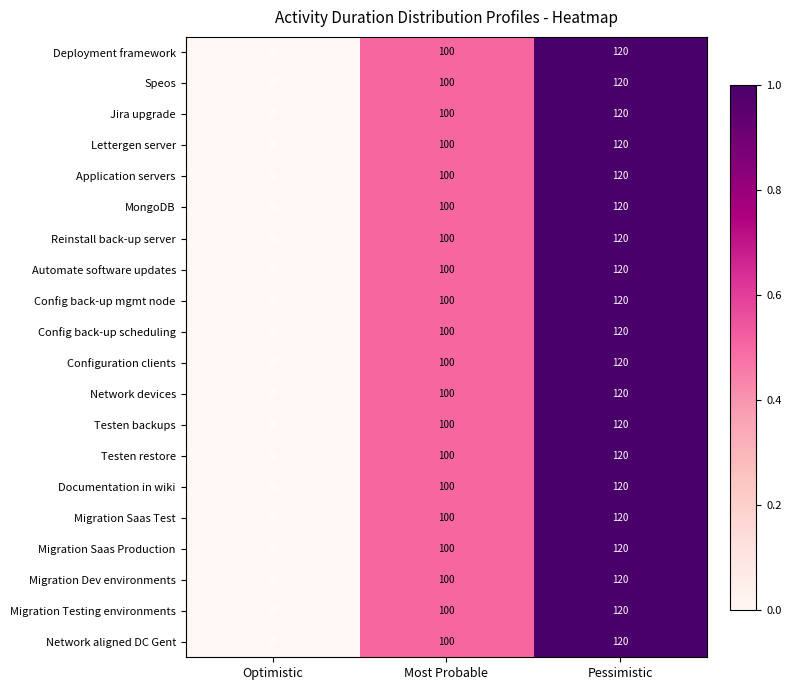

Which label corresponds to the smallest value in the chart?

Optimistic